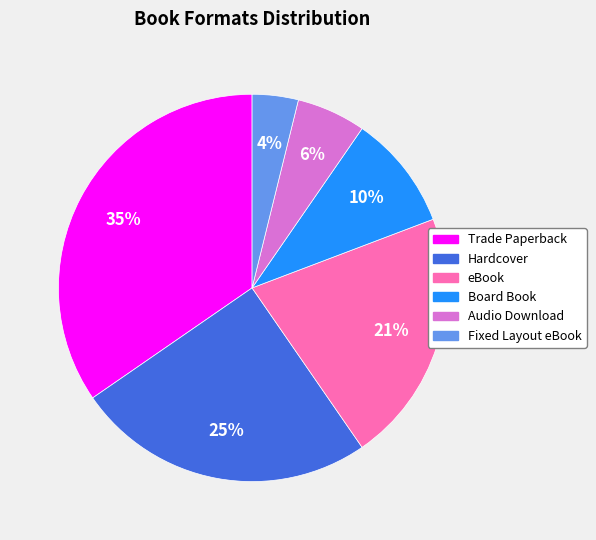

To the nearest percent, what portion does Audio Download represent?

6%